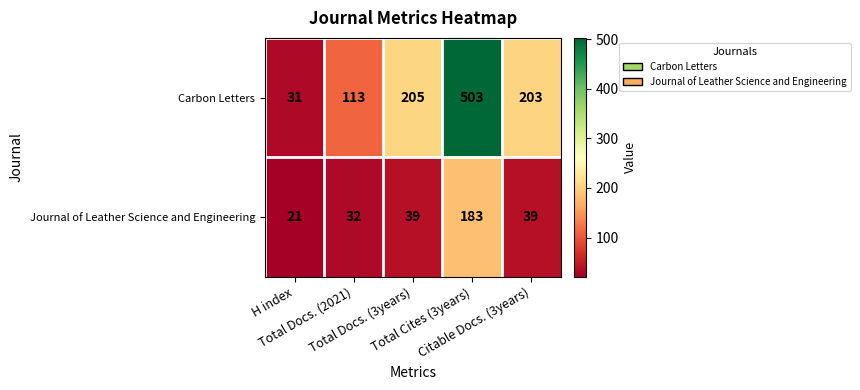

How many categories are shown in the chart?

5